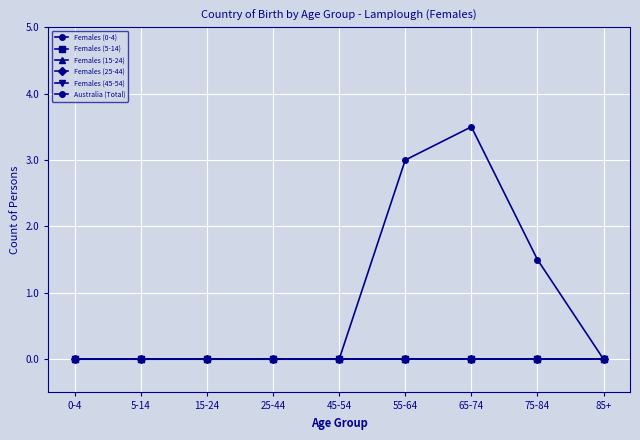

Is this an area chart (filled region under the line)?

No